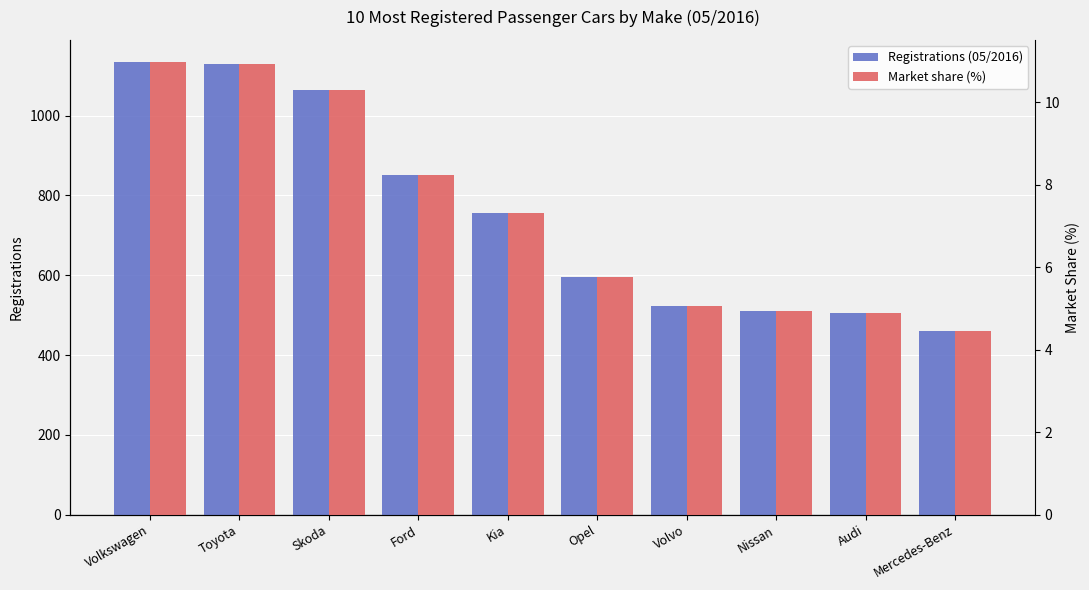

How many groups of bars are there?

10